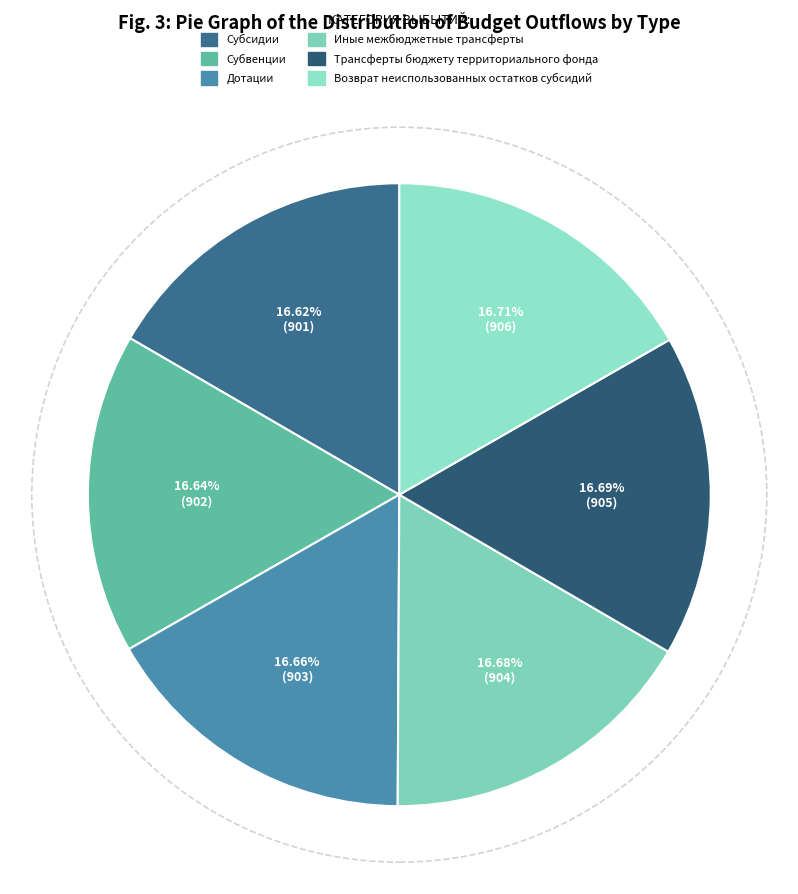

How many segments does this pie chart have?

6